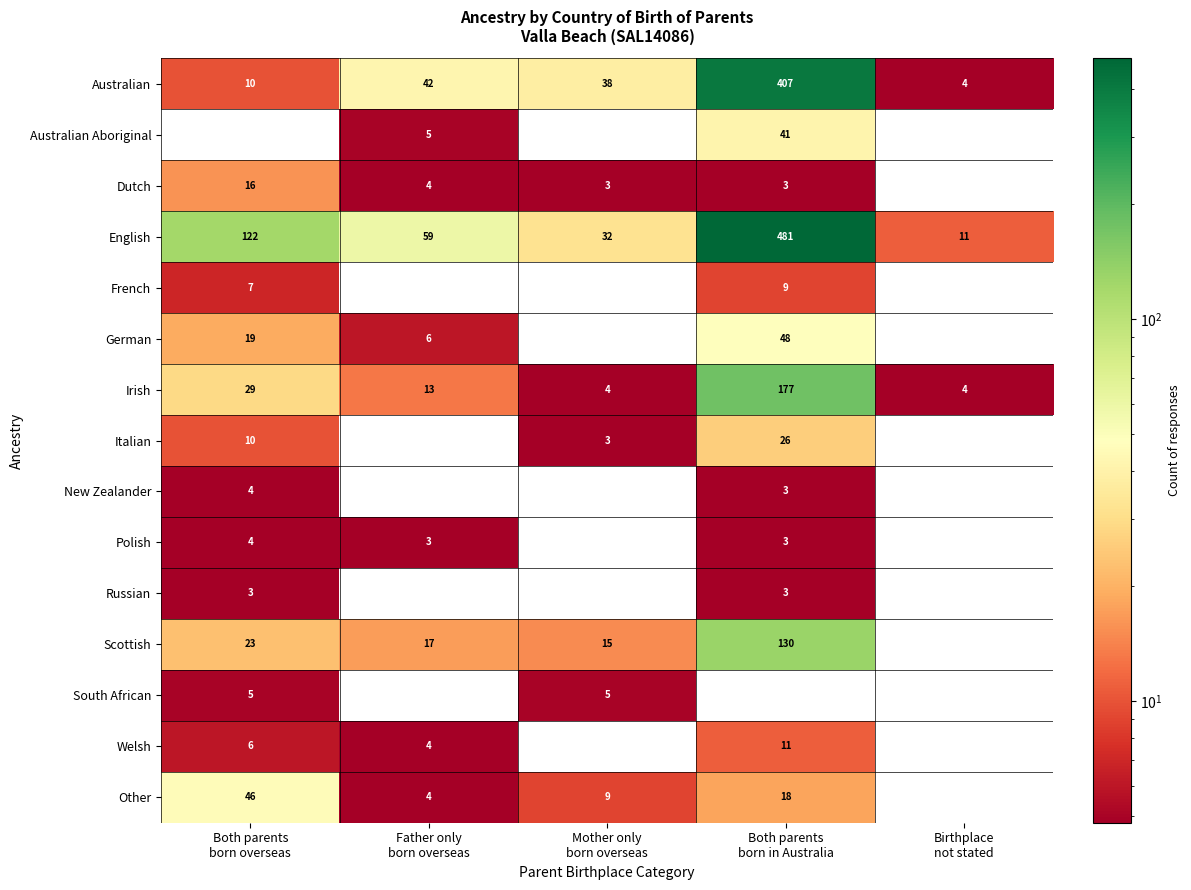

Which series changed the most between Father only
born overseas and Mother only
born overseas?

English